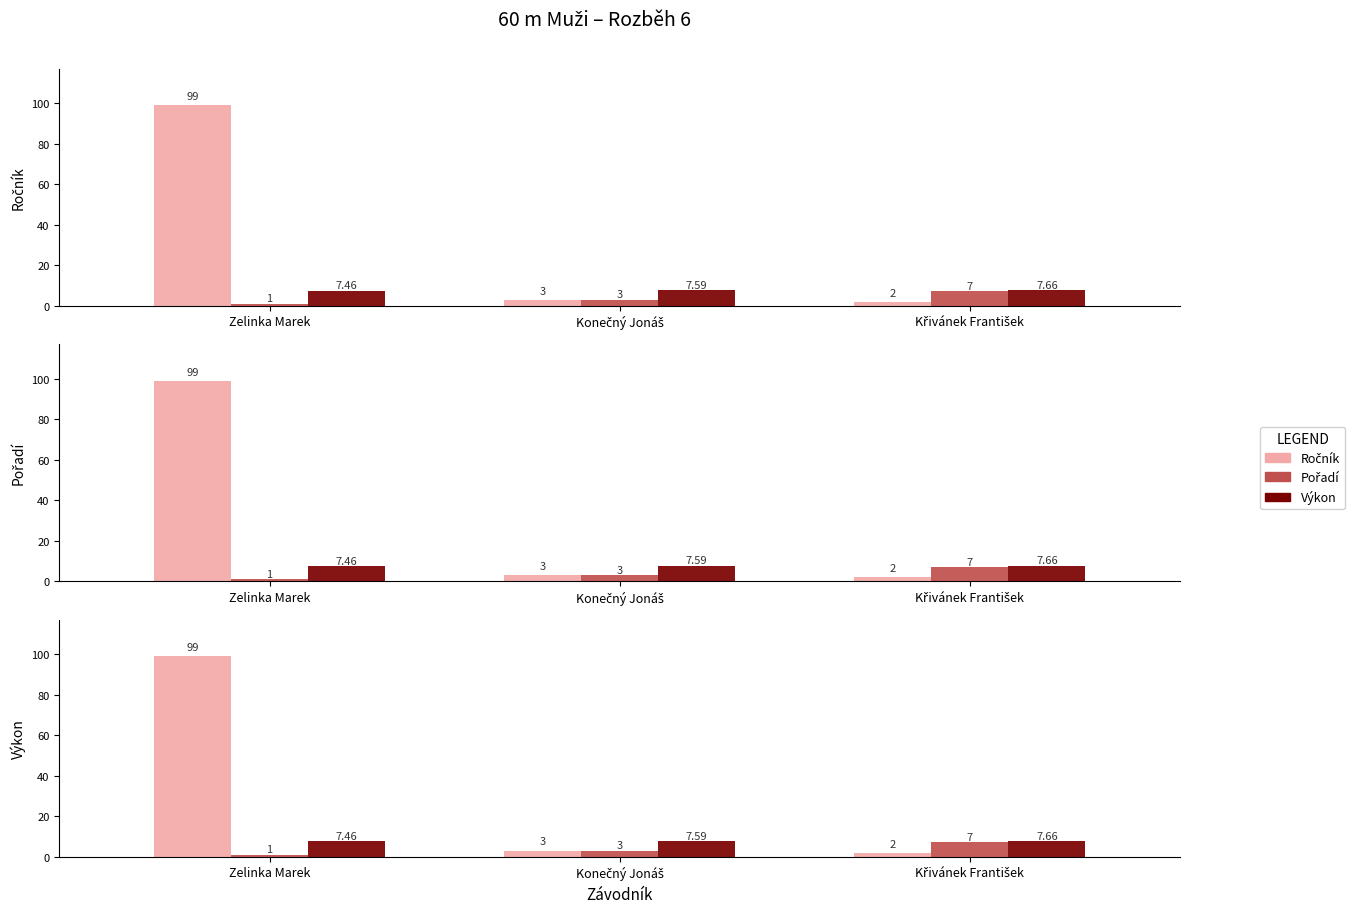

List the series in order of their peak value, lowest first.

Pořadí, Výkon, Ročník